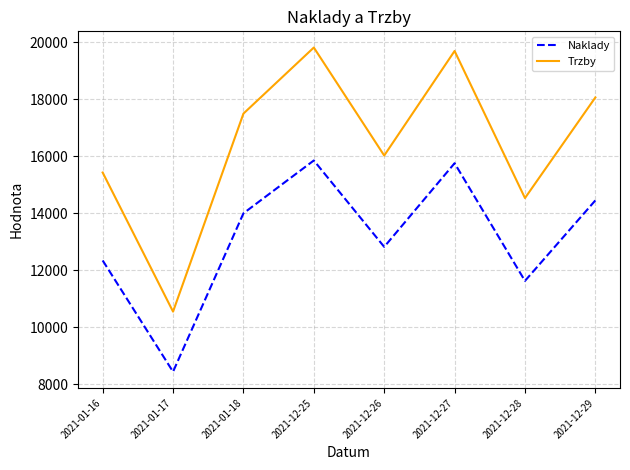

At which category is the sum across all series the highest?

2021-12-25